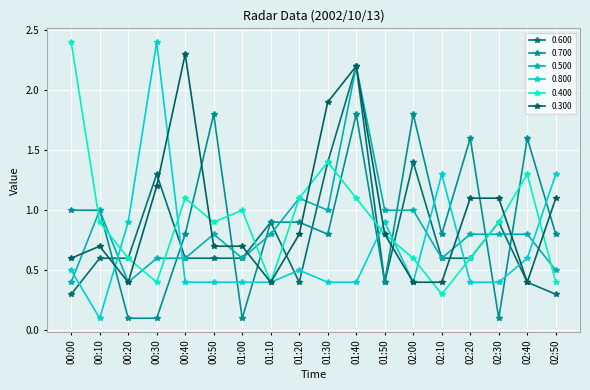

Count the number of data series in this chart.

6